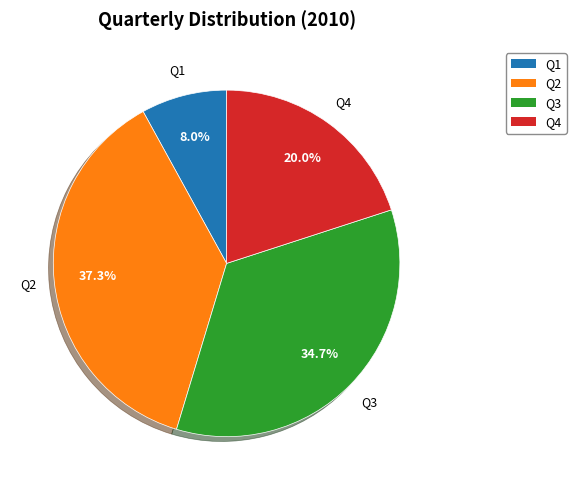

Does Q2 account for over 50% of the chart?

No